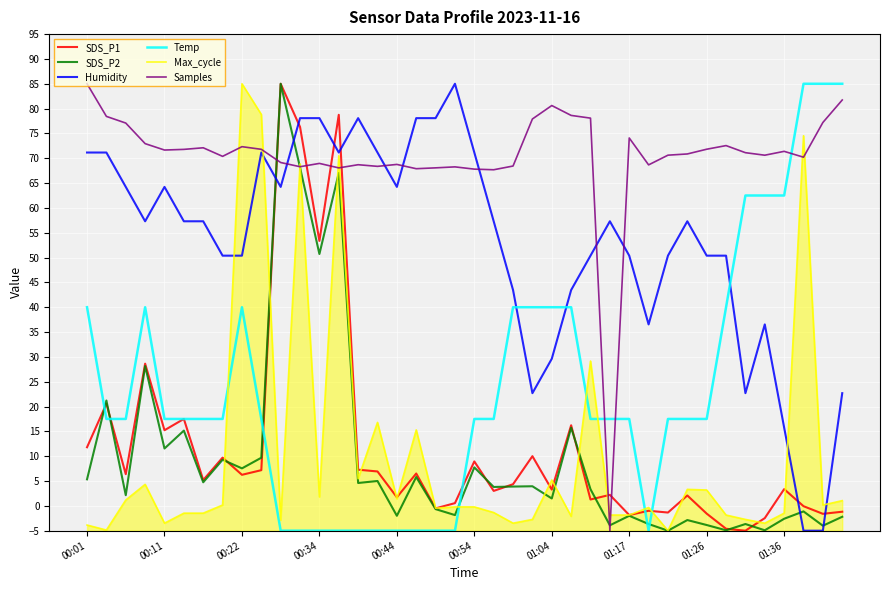

What is the lowest value of the Temp series?

-5.0